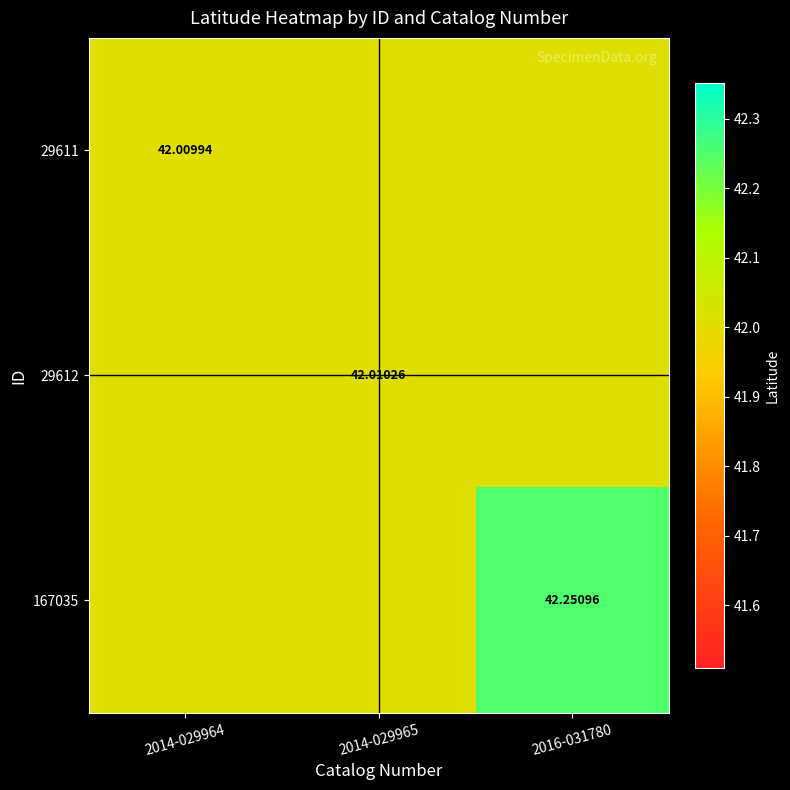

What is the sum of the 29612 values at 2014-029965 and 2014-029964?

84.0